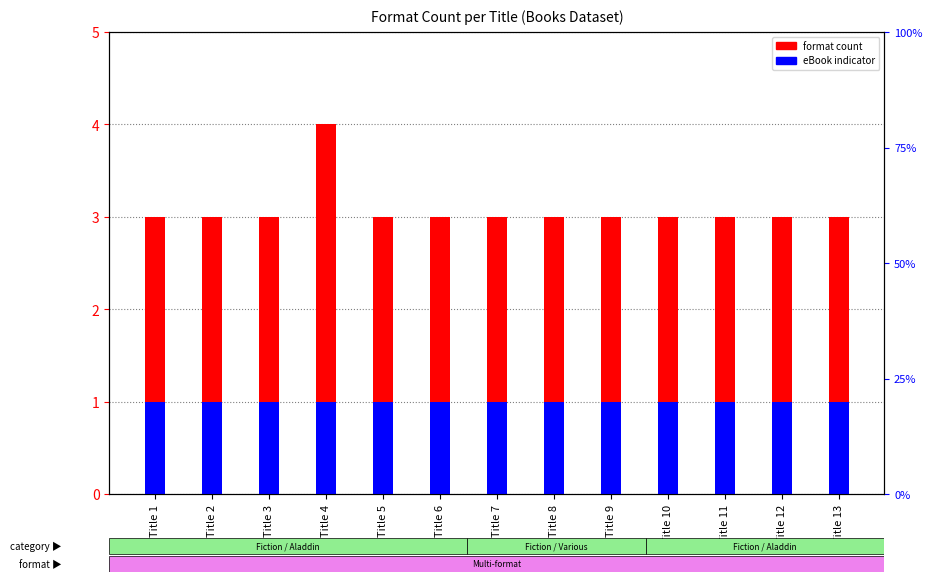

List the series in order of their overall mean, lowest first.

eBook within title, format count